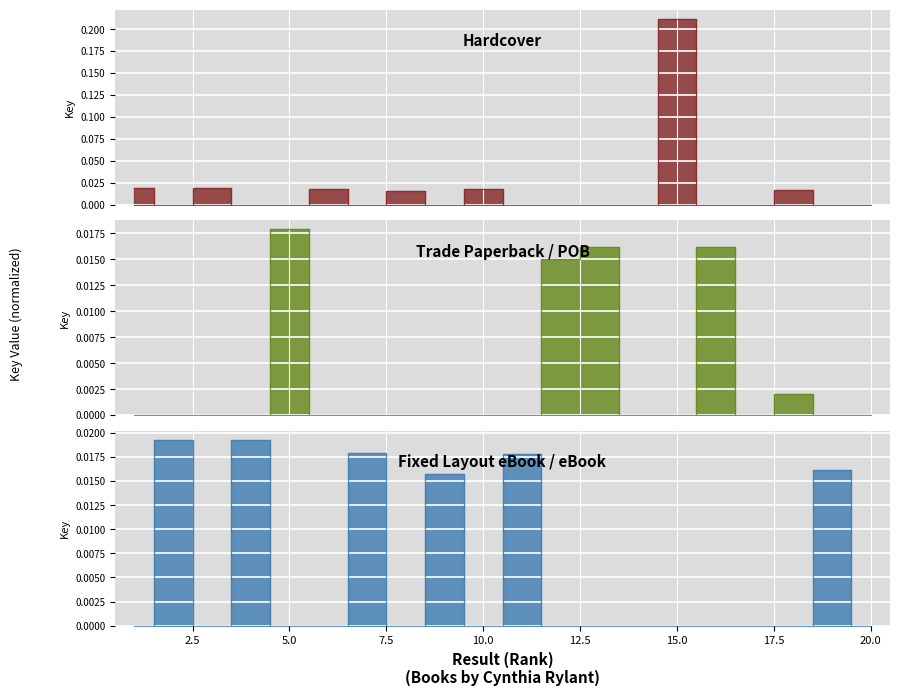

Which series changed the most between 8 and 16?

Trade Paperback / POB